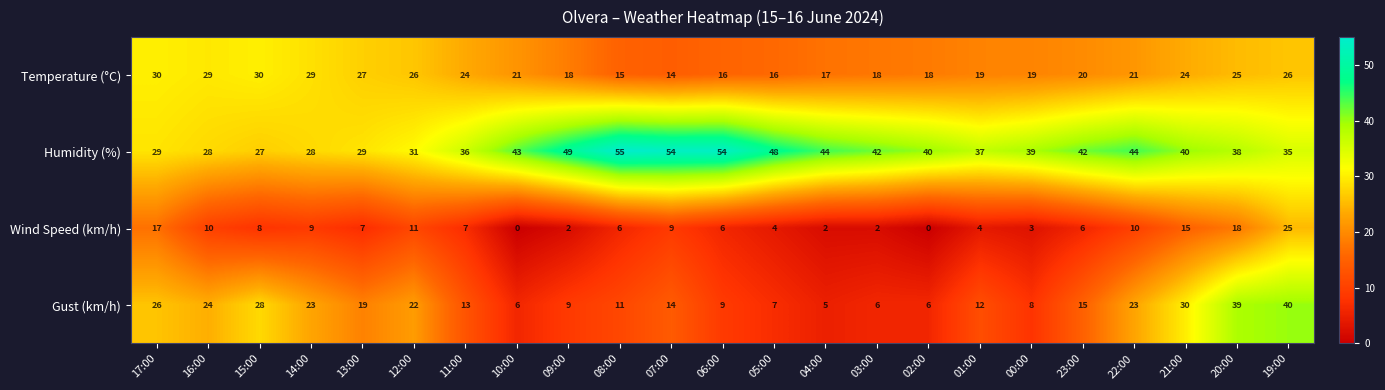

True or false: Wind Speed (km/h) has a value of 16 at 14:00.

False